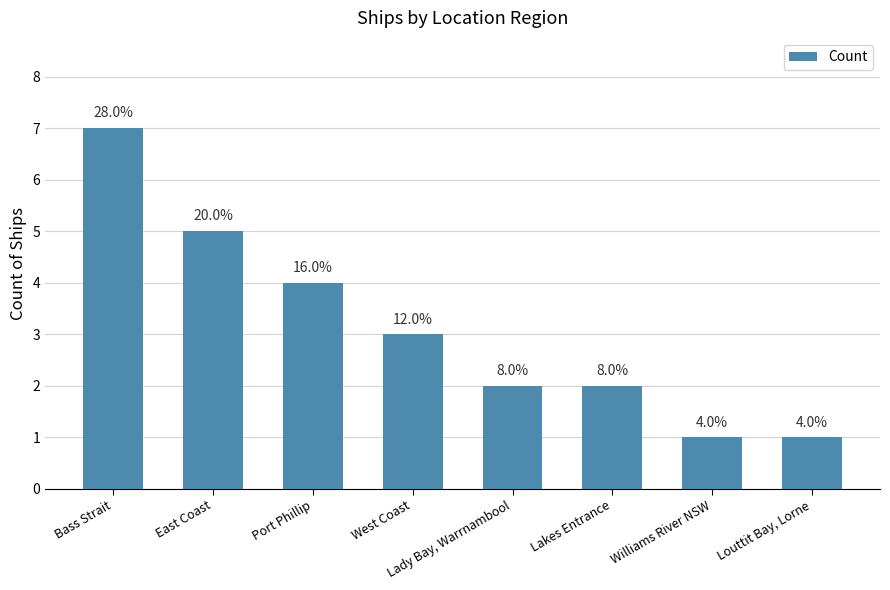

How many bars are there in total?

8